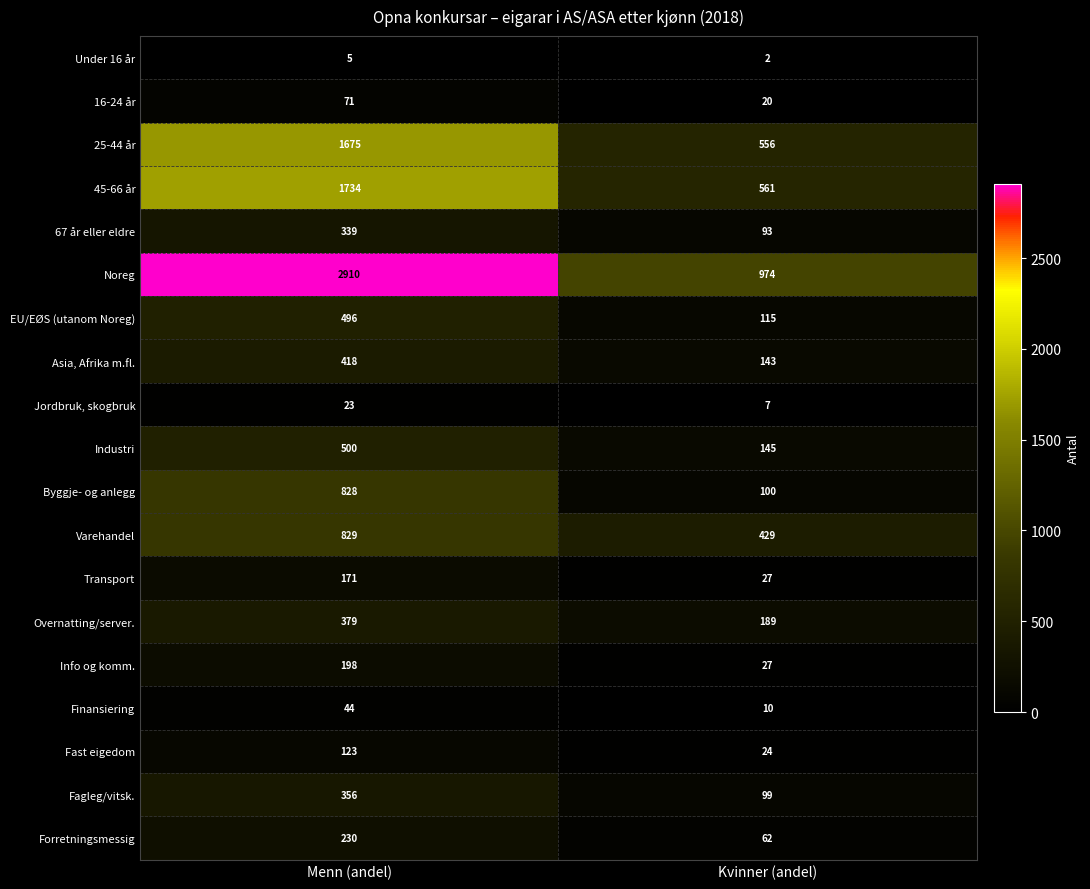

Rank the categories by Fagleg/vitsk. value from highest to lowest.

Menn (andel), Kvinner (andel)